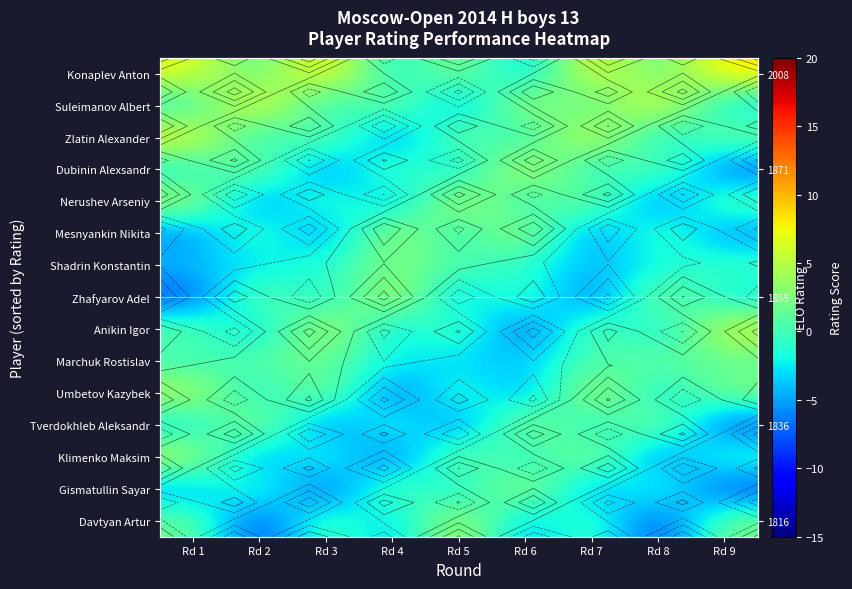

List the series in order of their peak value, highest first.

Konaplev Anton, Suleimanov Albert, Zlatin Alexander, Dubinin Alexsandr, Zhafyarov Adel, Anikin Igor, Nerushev Arseniy, Davtyan Artur, Umbetov Kazybek, Gismatullin Sayar, Klimenko Maksim, Mesnyankin Nikita, Tverdokhleb Aleksandr, Shadrin Konstantin, Marchuk Rostislav